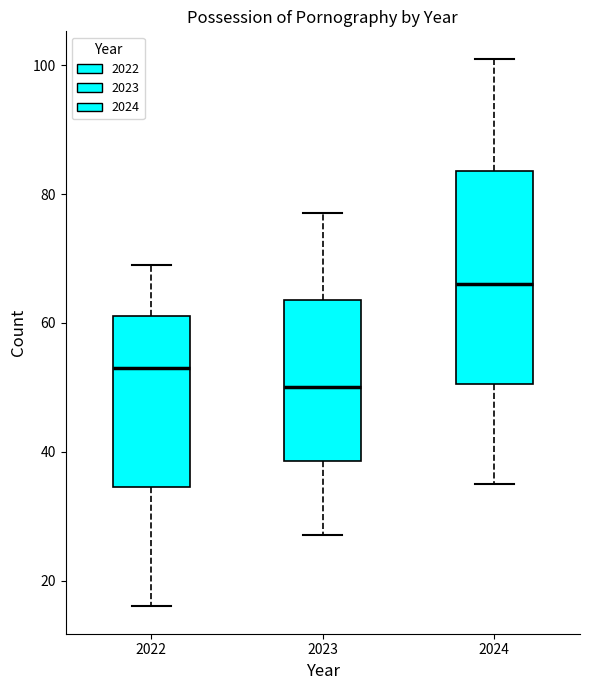

Reading left to right, read every box against the y-axis: the position of its median line, the range the box covers, and the ends of its whiskers. The values are not printed on the chart, so give them approximately, as read against the axis.

2022: median 54, box 34 to 62, whiskers 16 to 70
2023: median 50, box 38 to 64, whiskers 28 to 78
2024: median 66, box 50 to 84, whiskers 36 to 102